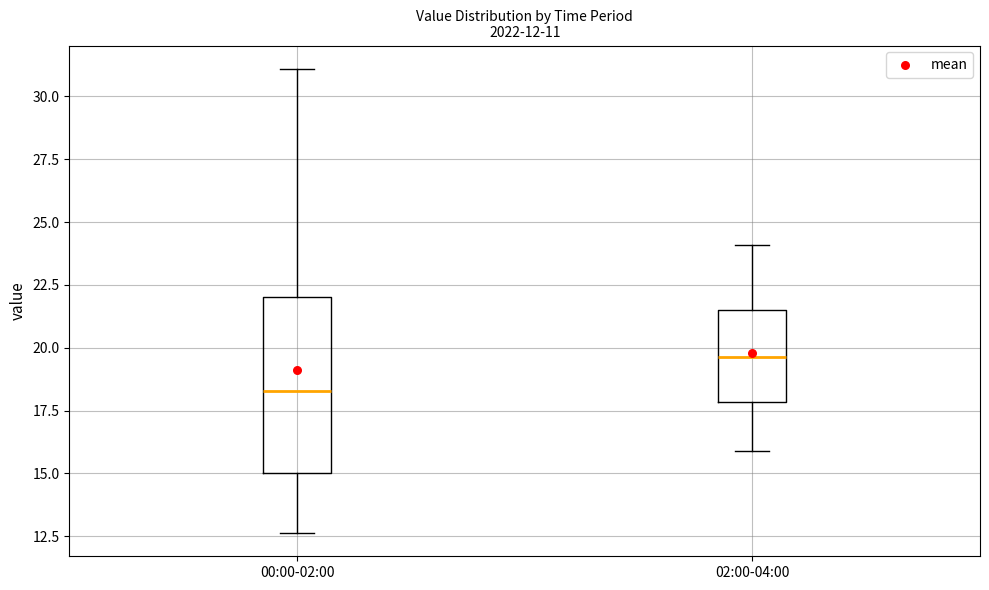

Which box has the lowest median line?

00:00-02:00